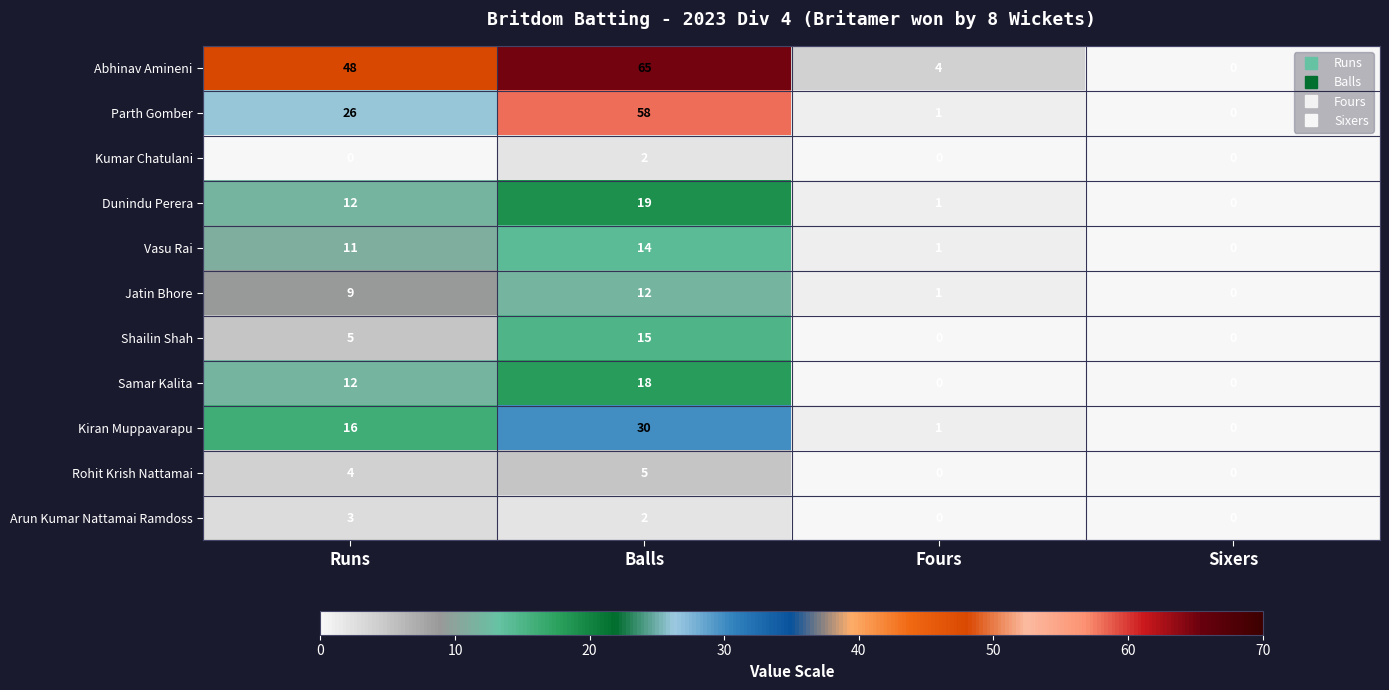

True or false: Shailin Shah has a value of 10 at Balls.

False